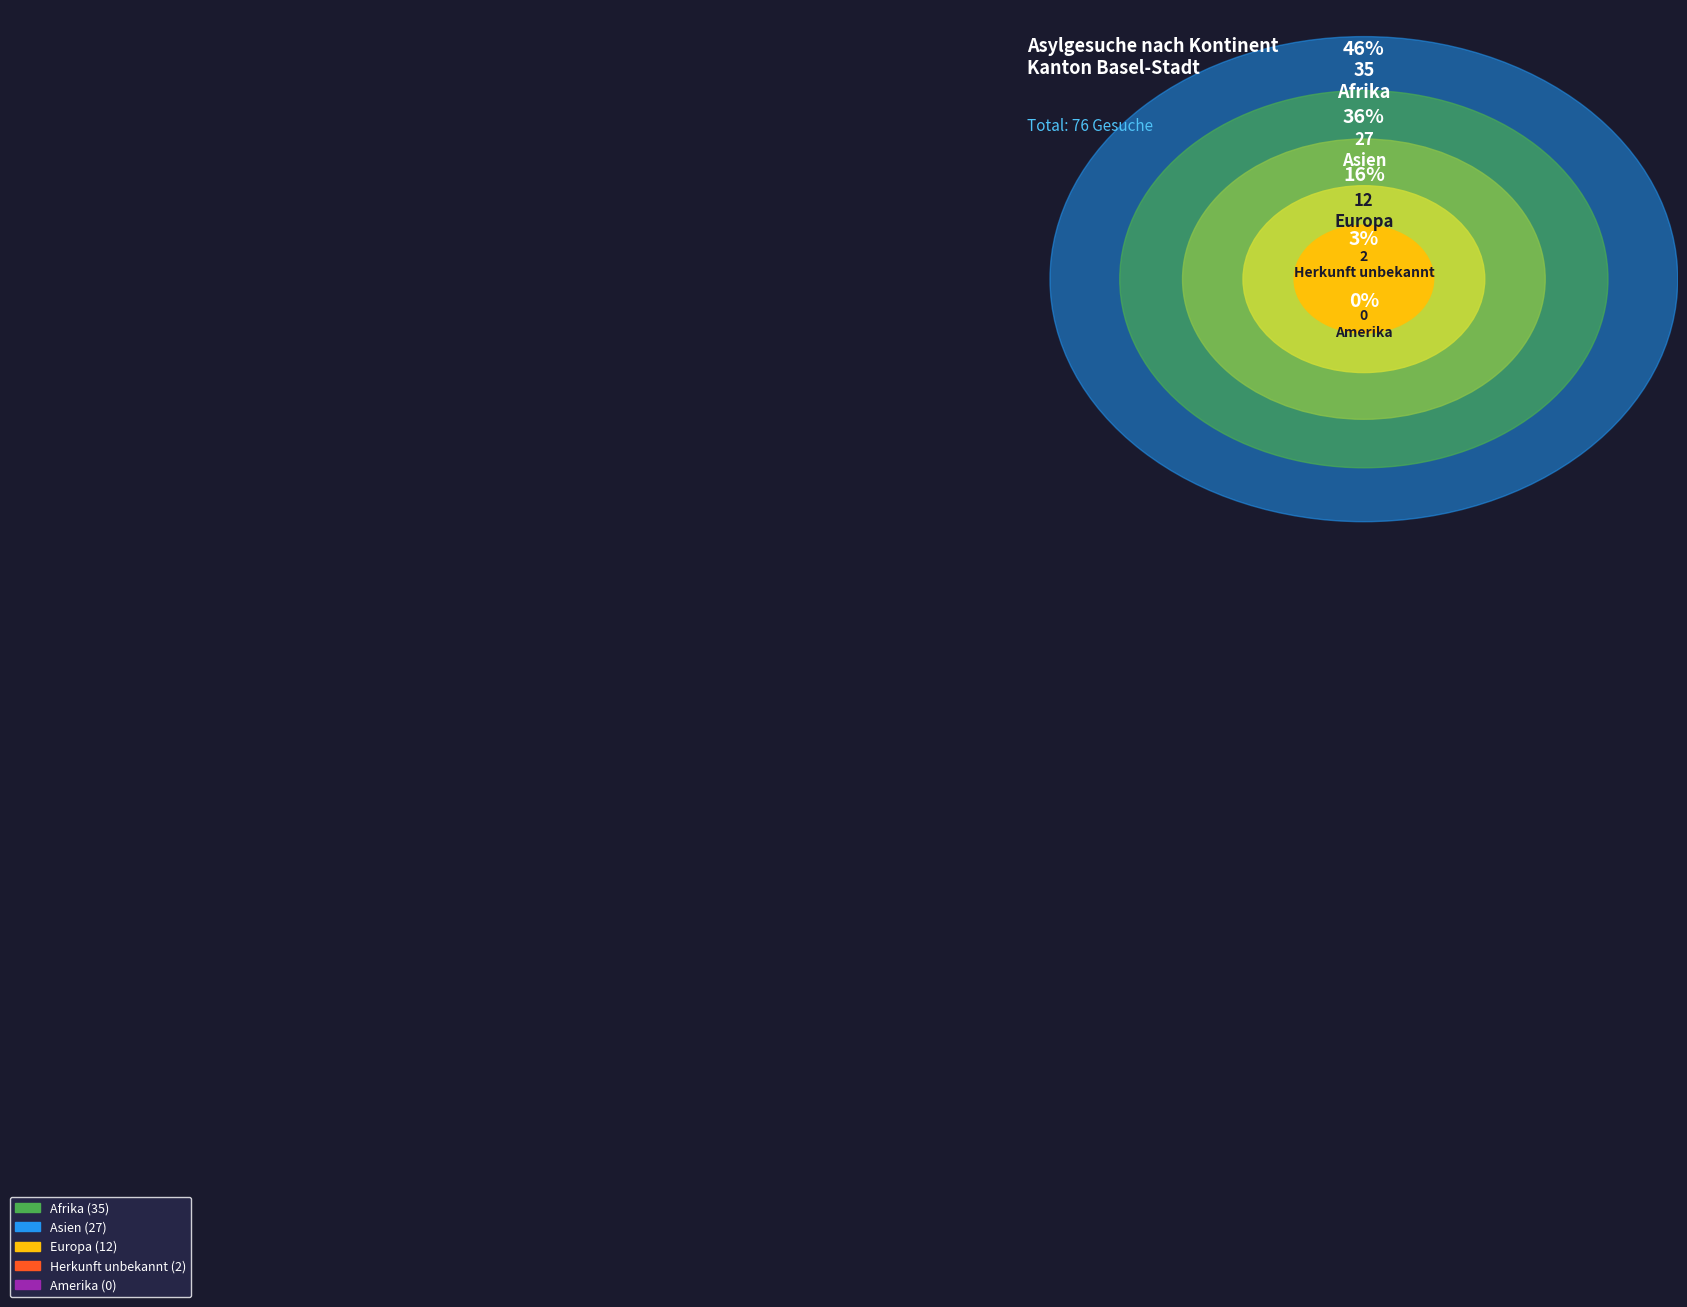

Is it true that Asien is 36% of the pie?

True